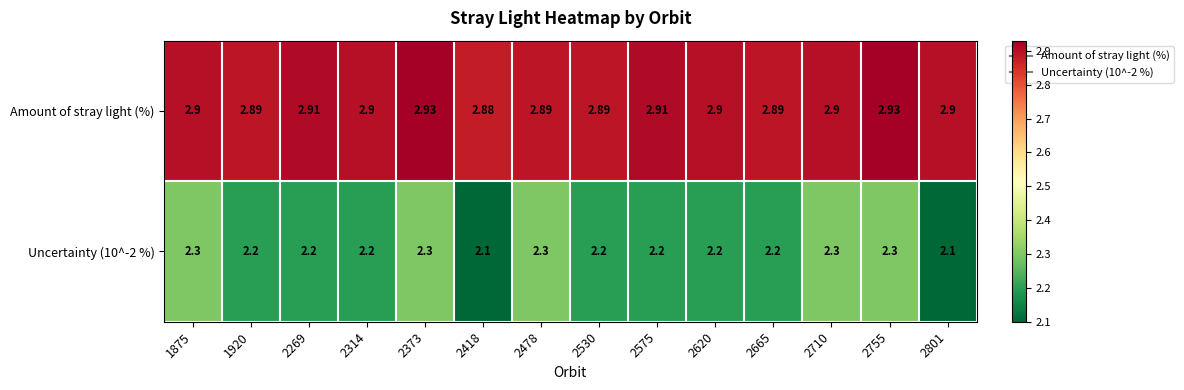

Is the value of Amount of stray light (%) at 2373 greater than the value of Uncertainty (10^-2 %) at 2373?

Yes